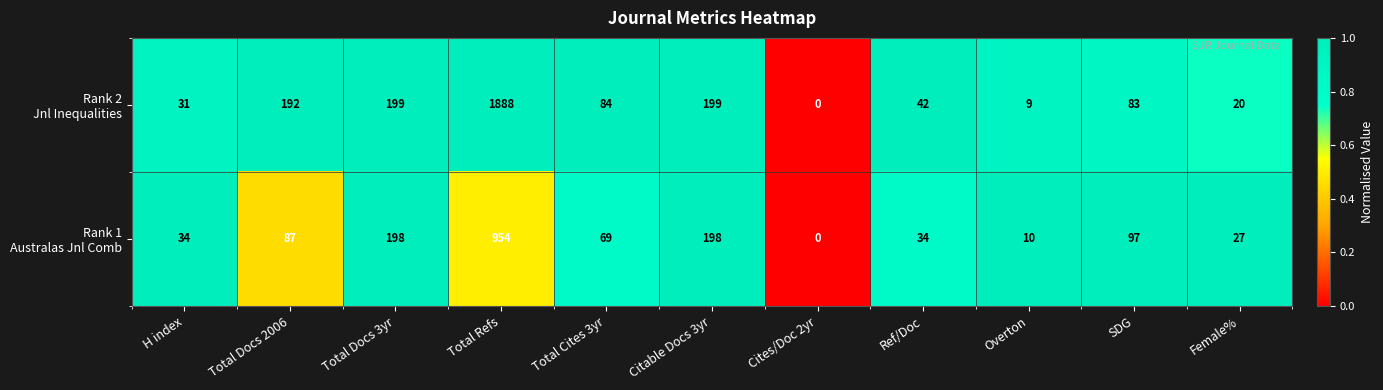

What is the spread (max minus min) of values at H index?

3